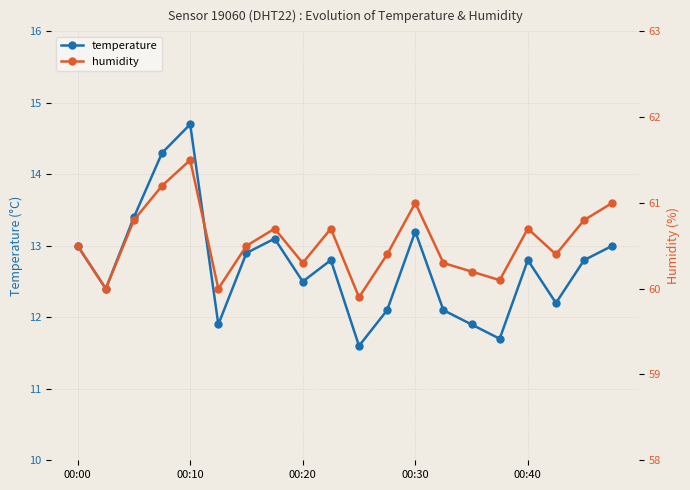

What is the difference between the maximum and minimum values in the temperature series?

3.1